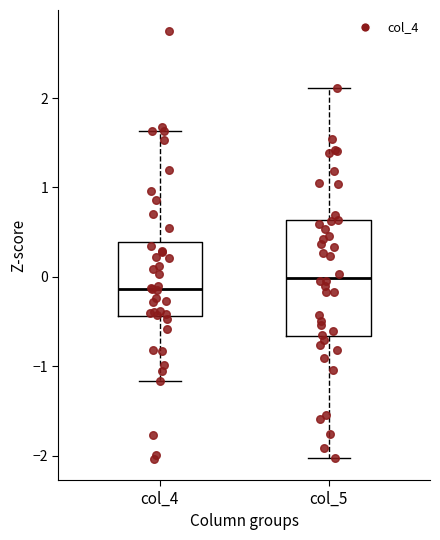

Which box's median line is the highest?

col_5